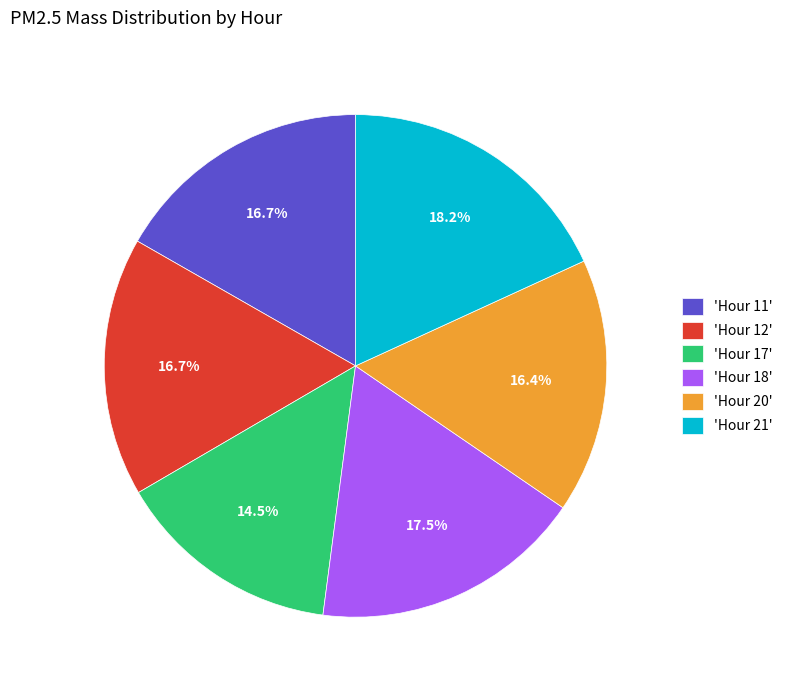

Which slice is the largest?

'Hour 21'